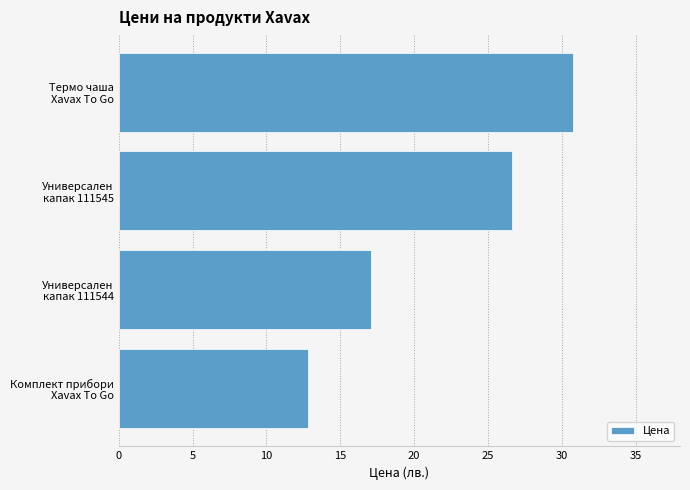

Rank the categories by value from highest to lowest.

Термо чаша
Xavax To Go, Универсален
капак 111545, Универсален
капак 111544, Комплект прибори
Xavax To Go